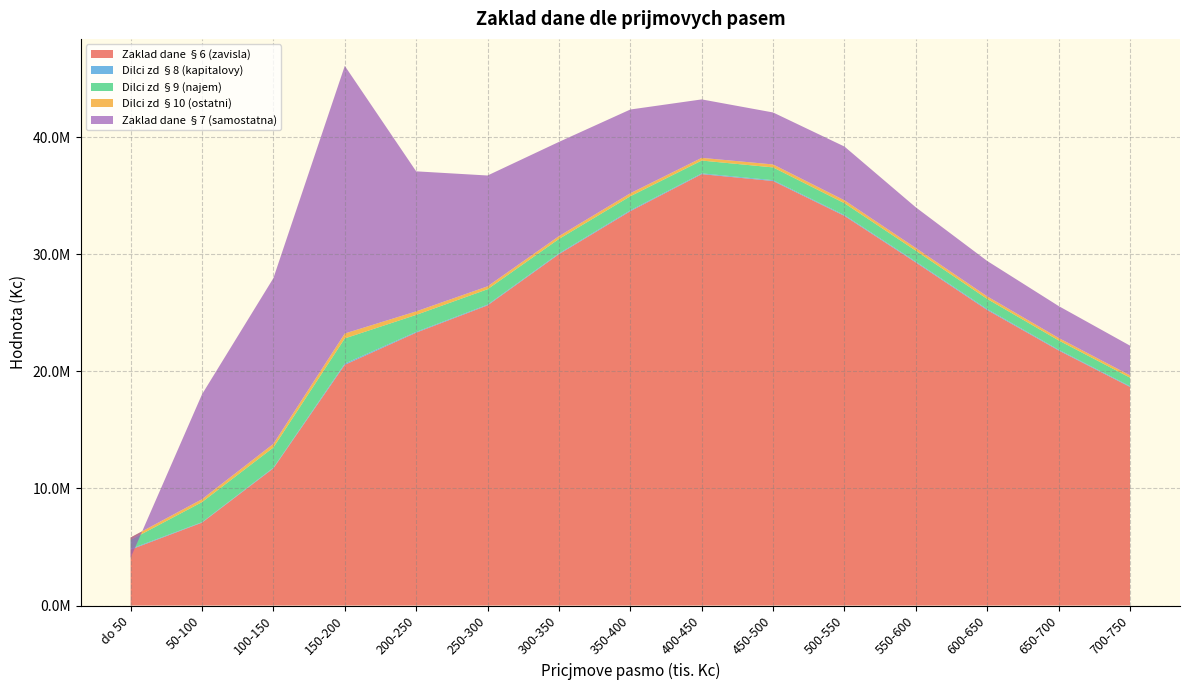

Reading left to right, what are all the values shown in this chart?

Zaklad dane §6 (zavisla): 4774442.4	7077778.2	11718001.7	20557016.4	23302450.4	25630977.3	30002320.4	33675578.0	36838334.7	36251589.7	33270934.4	29293546.1	25233599.5	21782852.6	18667412.0
Dilci zd §8 (kapitalovy): 67514.2	41291.6	56137.2	106213.8	68378.0	64344.3	68967.6	76304.4	66216.1	72662.9	72640.8	74380.5	81247.1	65381.9	65188.2
Dilci zd §9 (najem): 758522.6	1711348.9	1720878.3	2146372.8	1447566.1	1313426.0	1230288.6	1198352.4	1093255.9	1088727.9	1009587.8	928810.0	863819.6	791150.2	726182.7
Dilci zd §10 (ostatni): 208614.5	248153.2	309219.5	419736.5	300617.2	246939.5	240765.3	255200.5	231930.1	252872.3	248463.6	230675.7	218951.5	208892.1	197858.6
Zaklad dane §7 (samostatna): -1734408.1	8955826.8	14151824.2	22854729.3	11959124.4	9466303.7	8049198.2	7151800.5	4991036.8	4438539.1	4592063.0	3472099.1	3023254.3	2725812.9	2534821.2